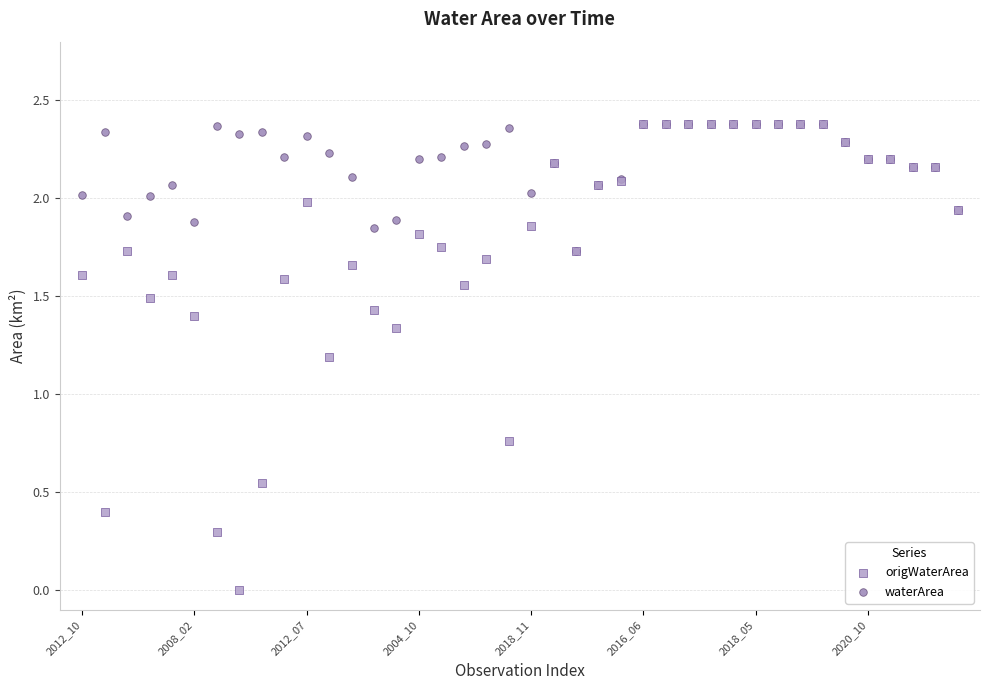

What are all the series names shown in the legend?

origWaterArea, waterArea